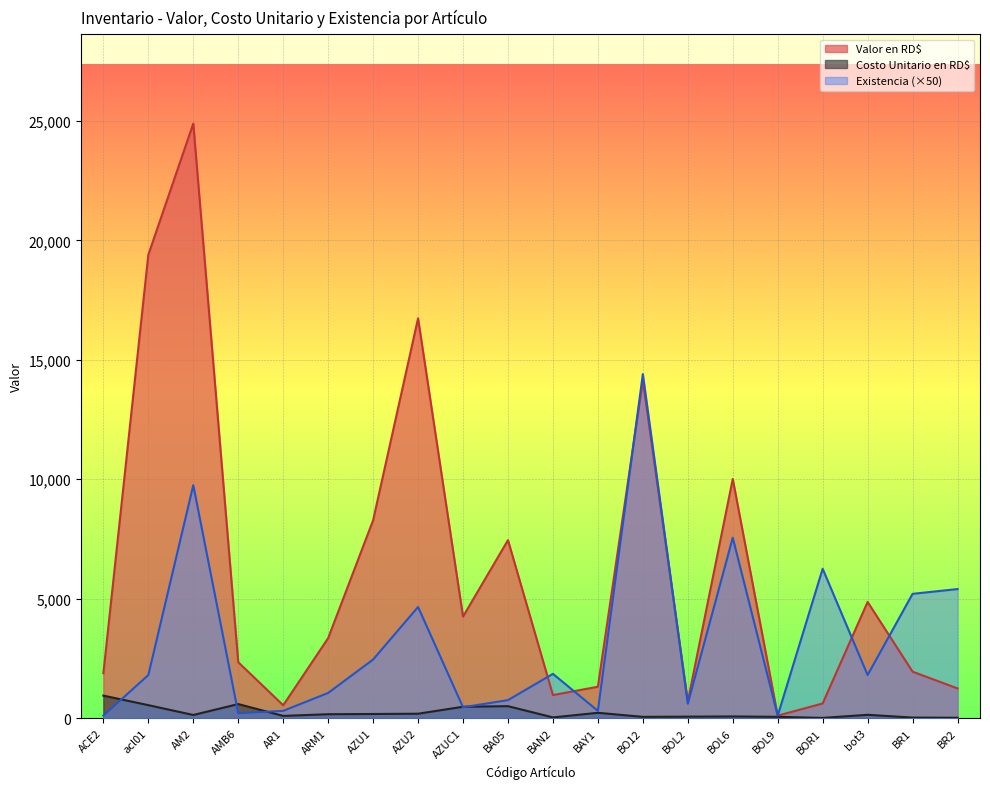

How many lines are shown in the chart?

3